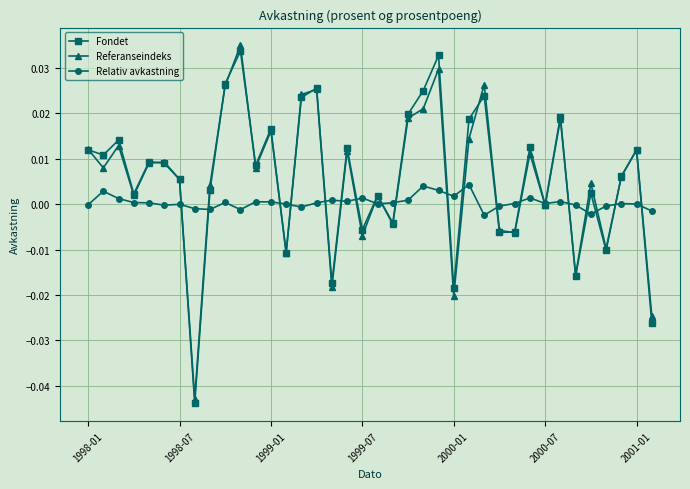

How many interior local peaks does the Referanseindeks series have?

13